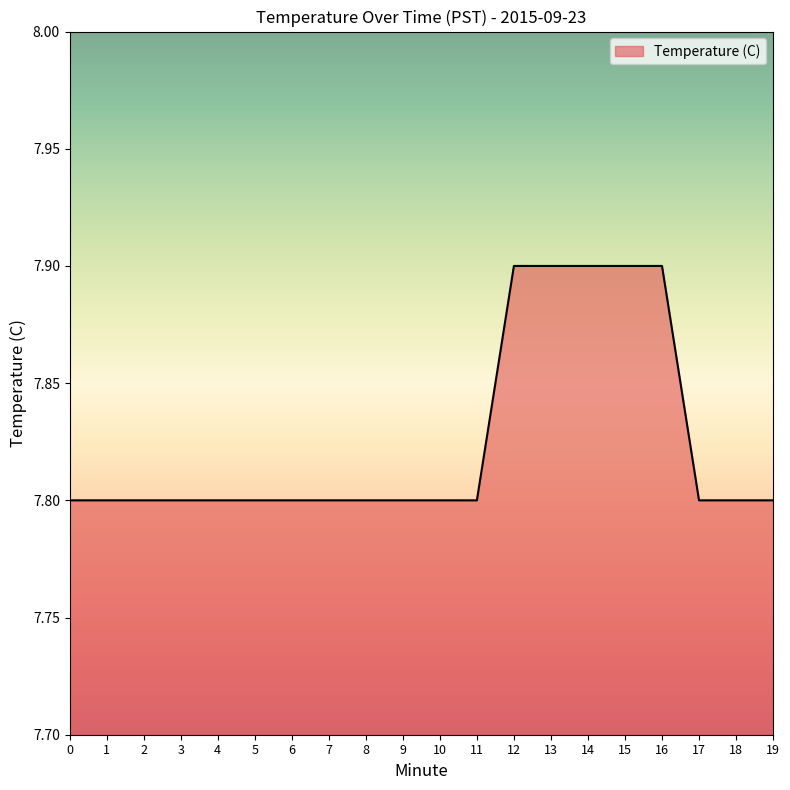

True or false: the data shows 1.7 at 5.

False